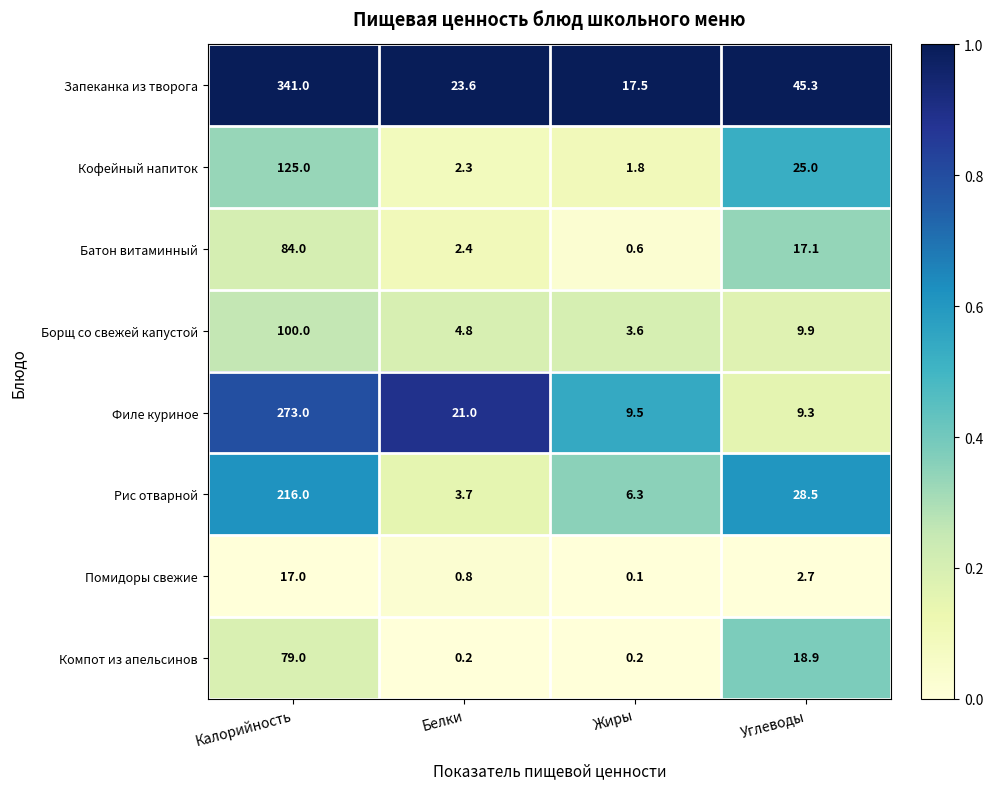

At which label does Батон витаминный reach its peak?

Калорийность